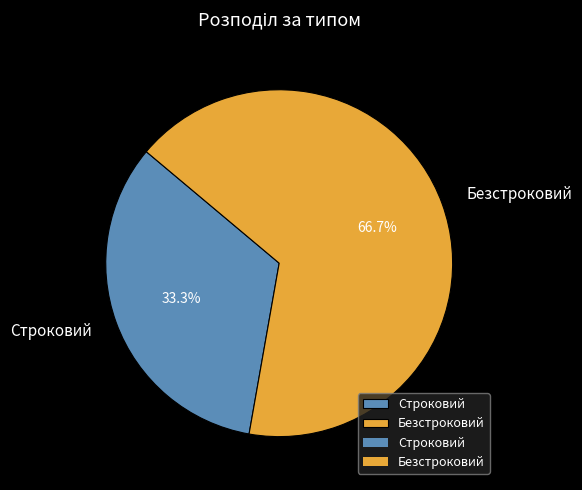

Which slice represents more than half of the pie?

Безстроковий